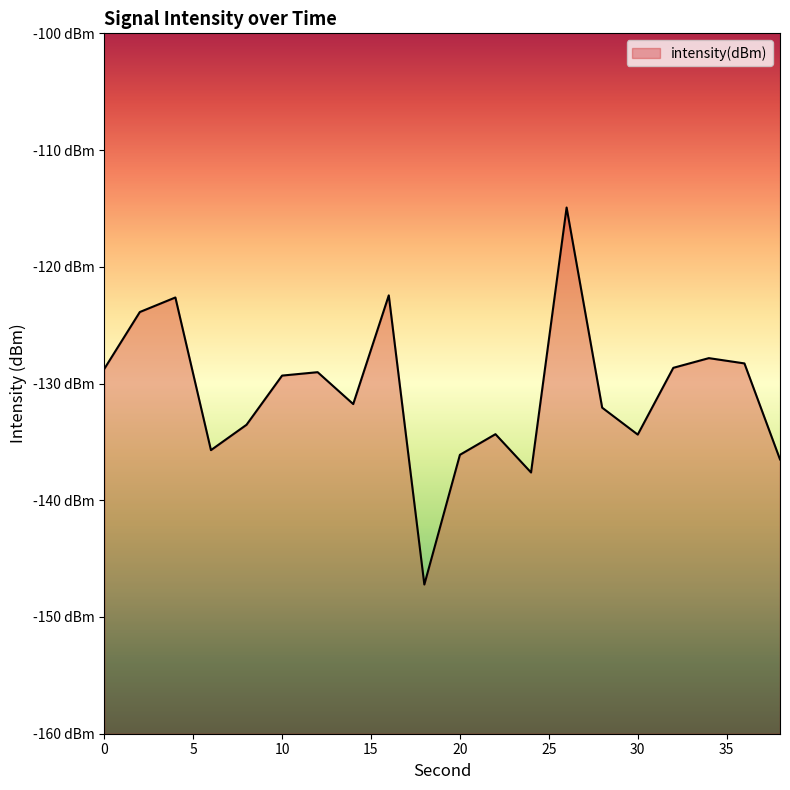

Rank the categories by value from highest to lowest.

26, 16, 4, 2, 34, 36, 32, 0, 12, 10, 14, 28, 8, 22, 30, 6, 20, 38, 24, 18